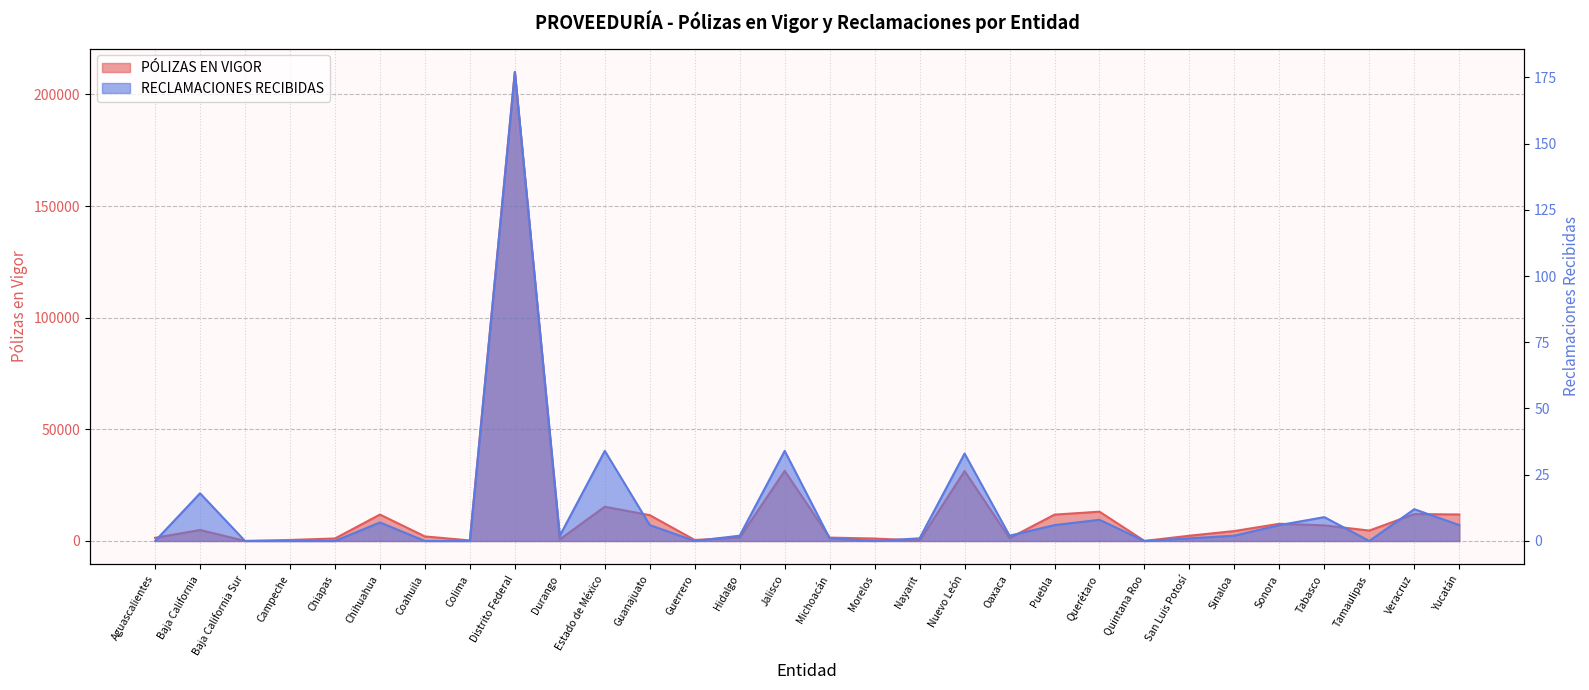

Which has a higher value, Querétaro or Coahuila?

Querétaro